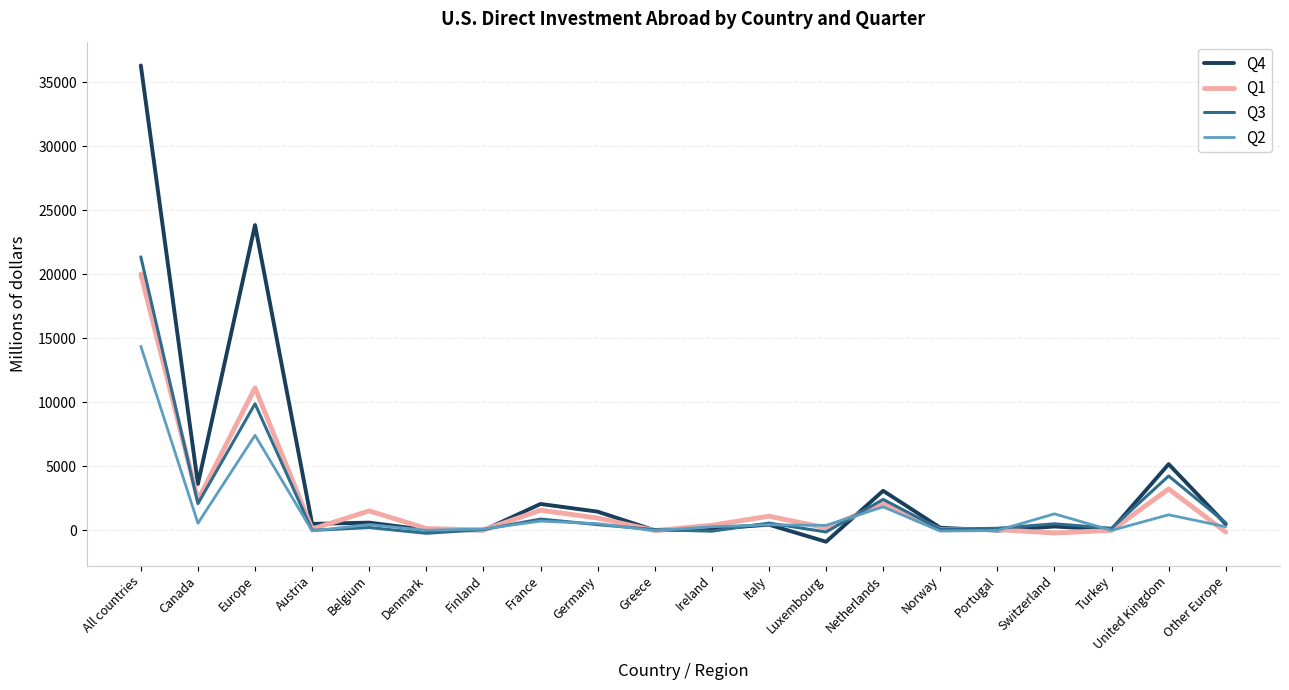

What is the greatest value displayed?

36319